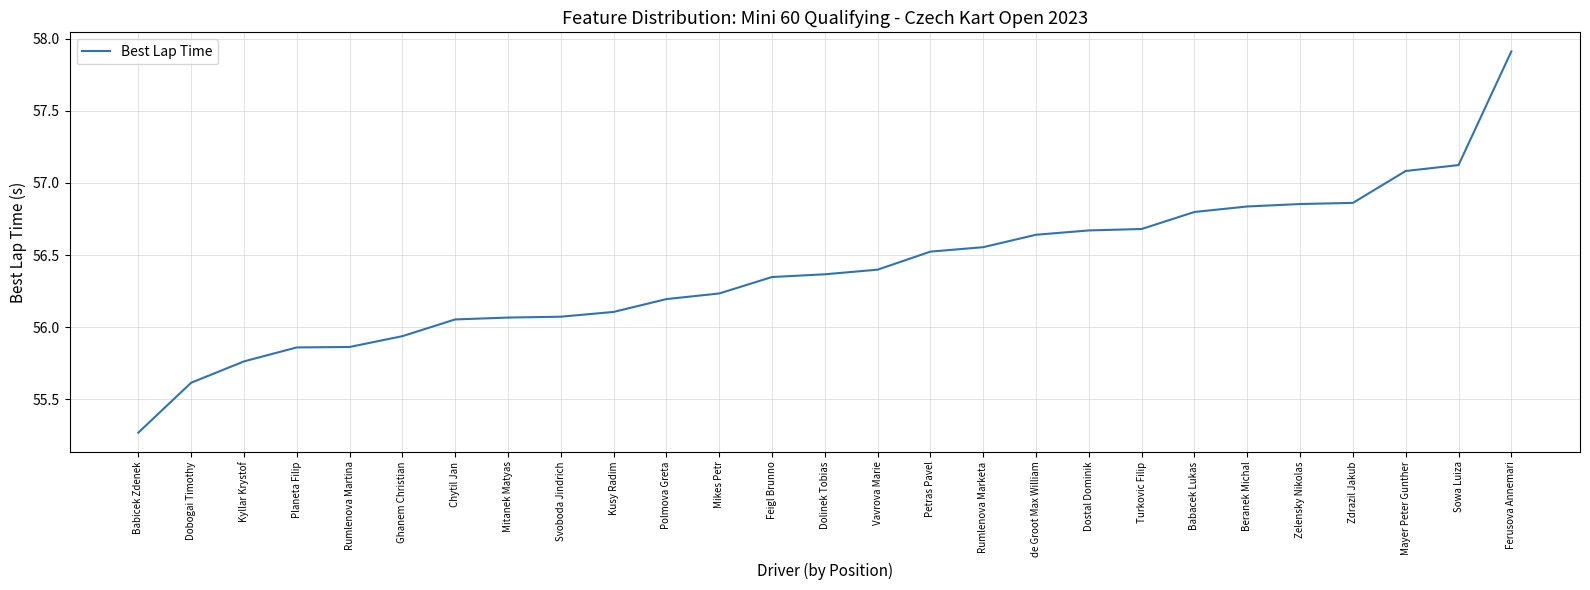

What is the difference between the second highest and minimum values?

1.9